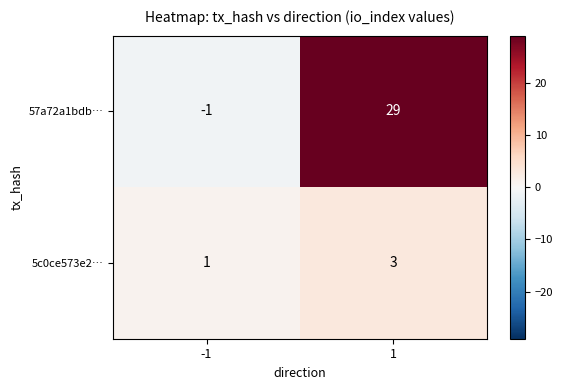

How many values in 57a72a1bdb… are below zero?

1